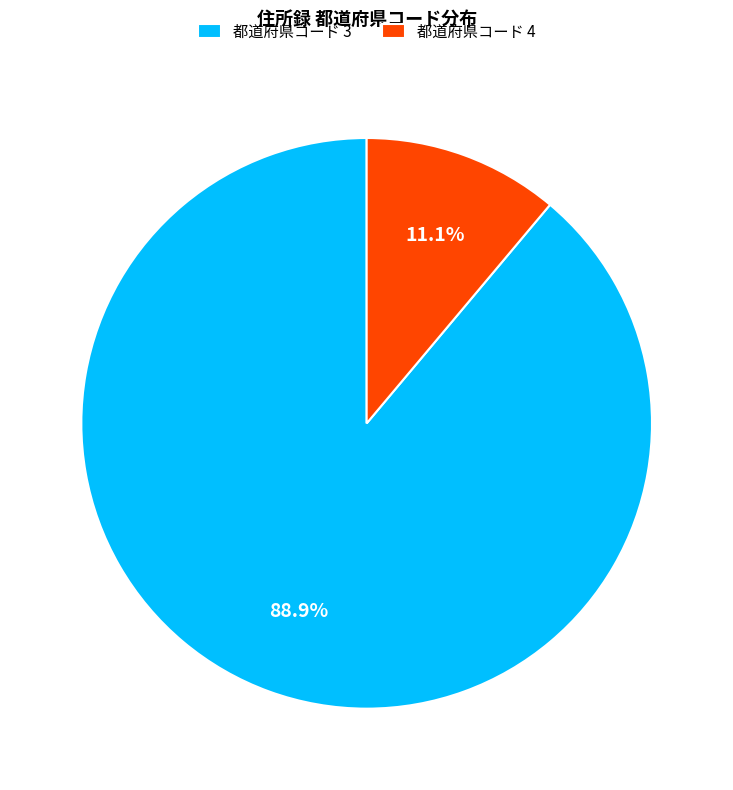

Is there a majority slice in this chart?

Yes